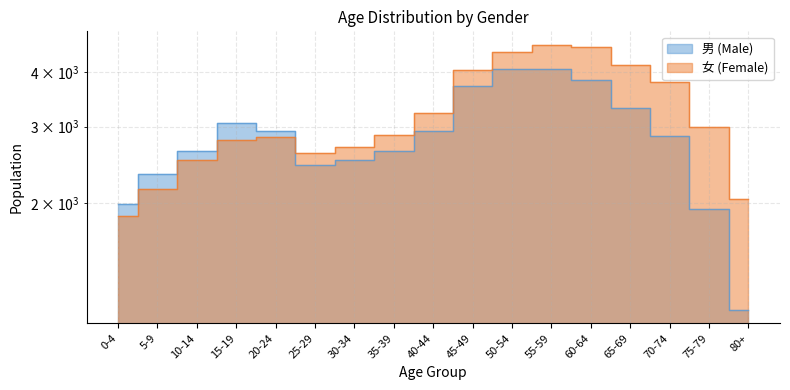

Which series has the largest range (max minus min)?

男 (Male)